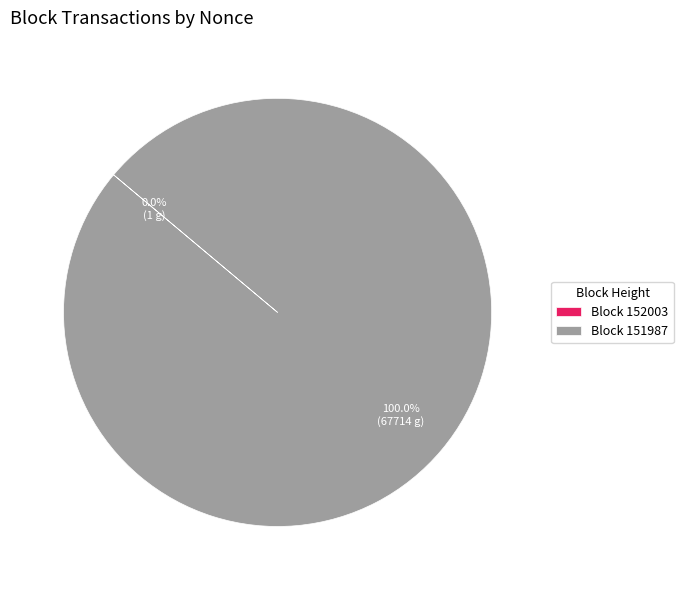

Is there a majority slice in this chart?

Yes